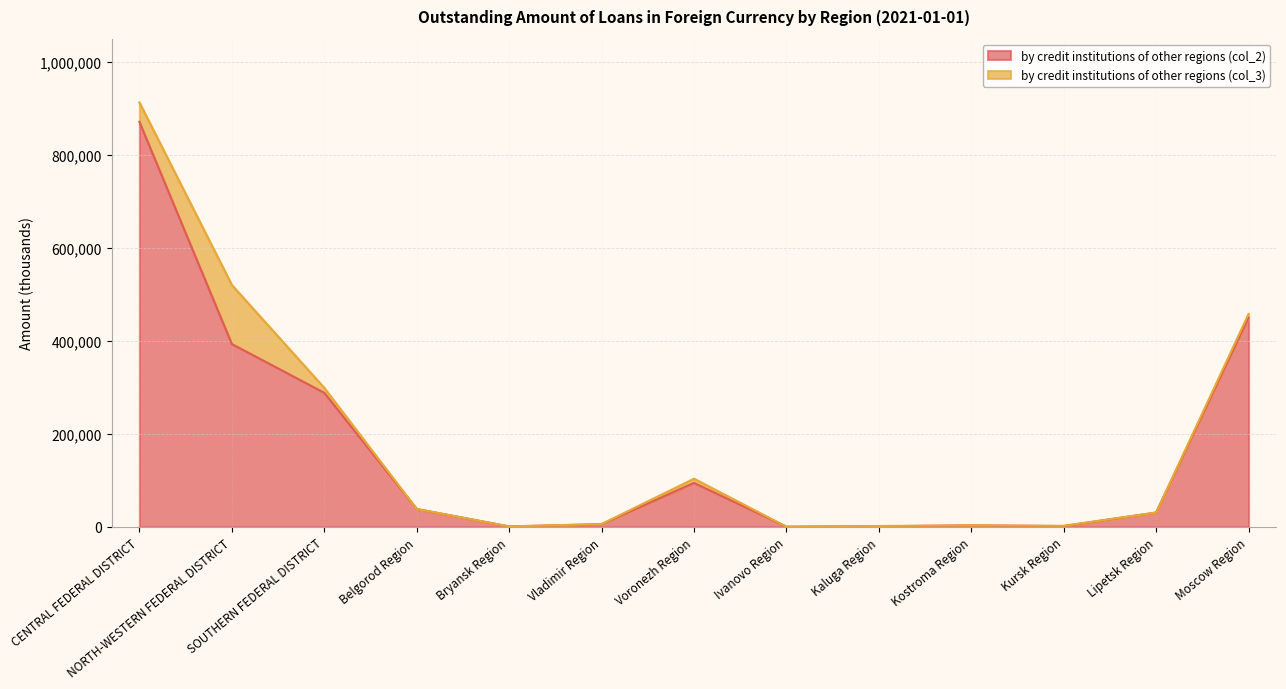

How many data points are less than 30874?

6